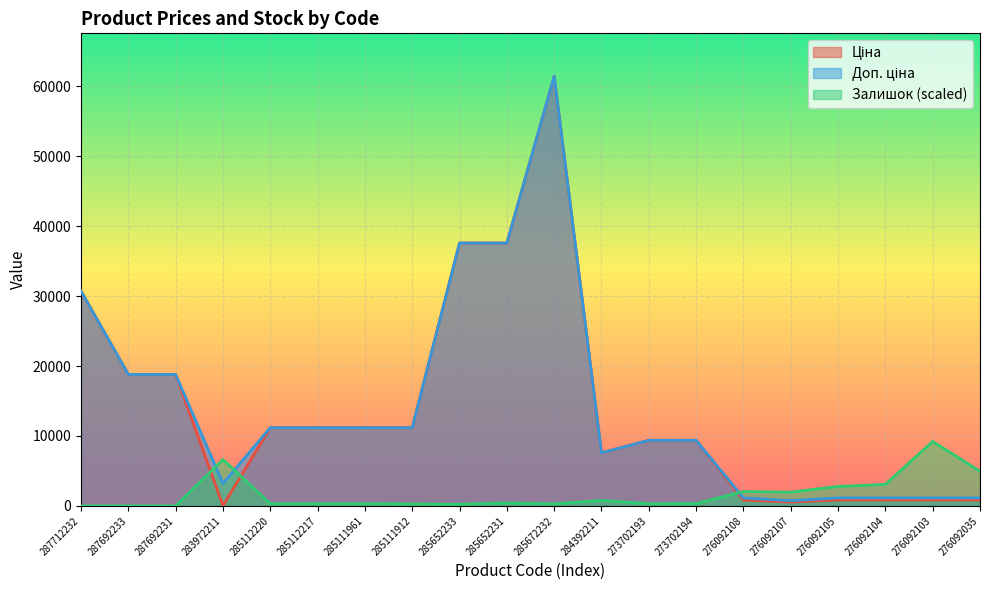

Between 283972211 and 285652233, which is larger?

285652233